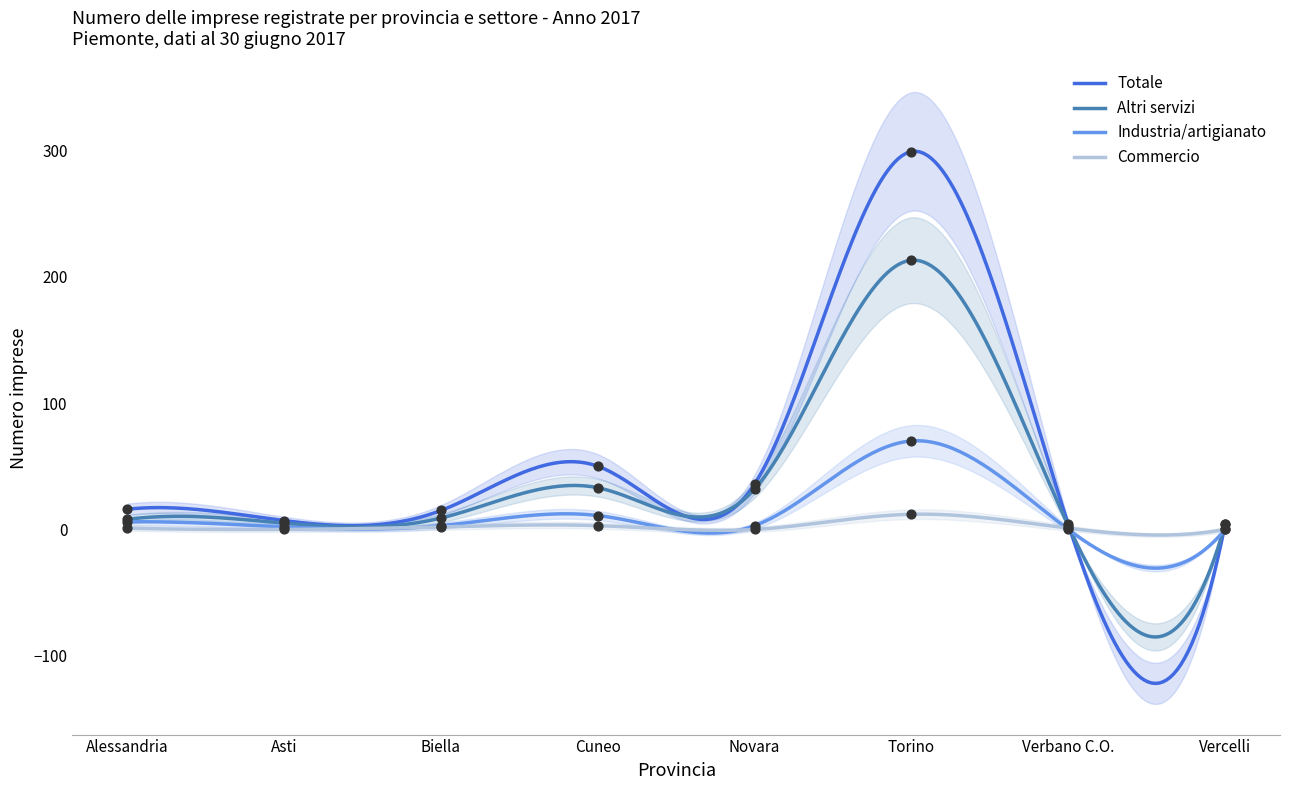

What are all the series names shown in the legend?

Totale, Altri servizi, Industria/artigianato, Commercio